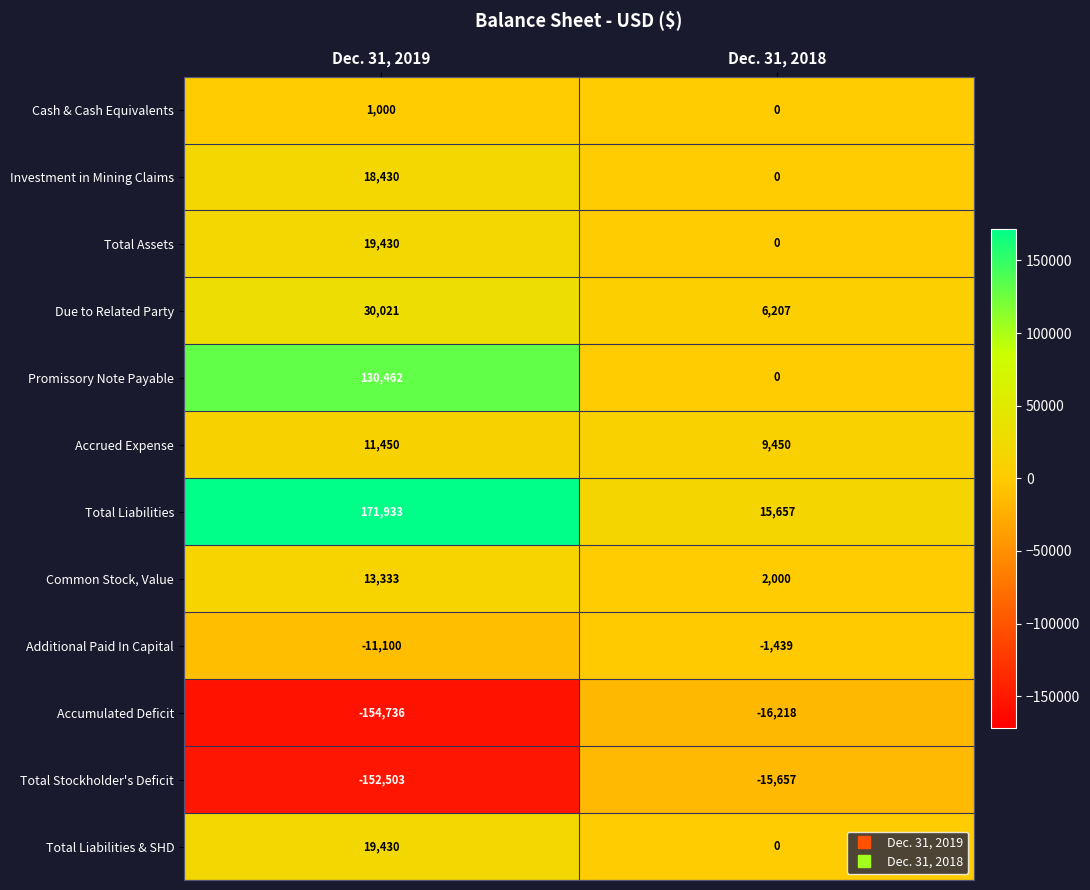

True or false: Investment in Mining Claims has a value of 18430 at Dec. 31, 2019.

True